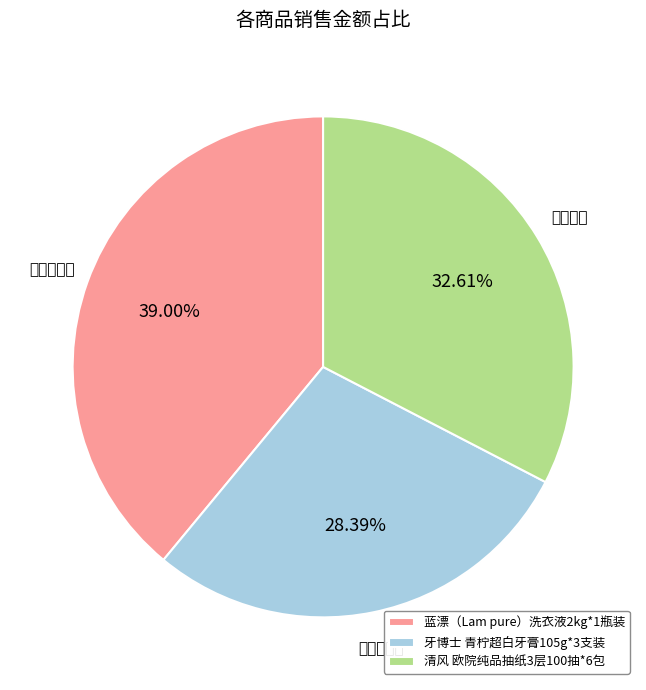

Which category has the biggest portion of the pie?

蓝漂洗衣液